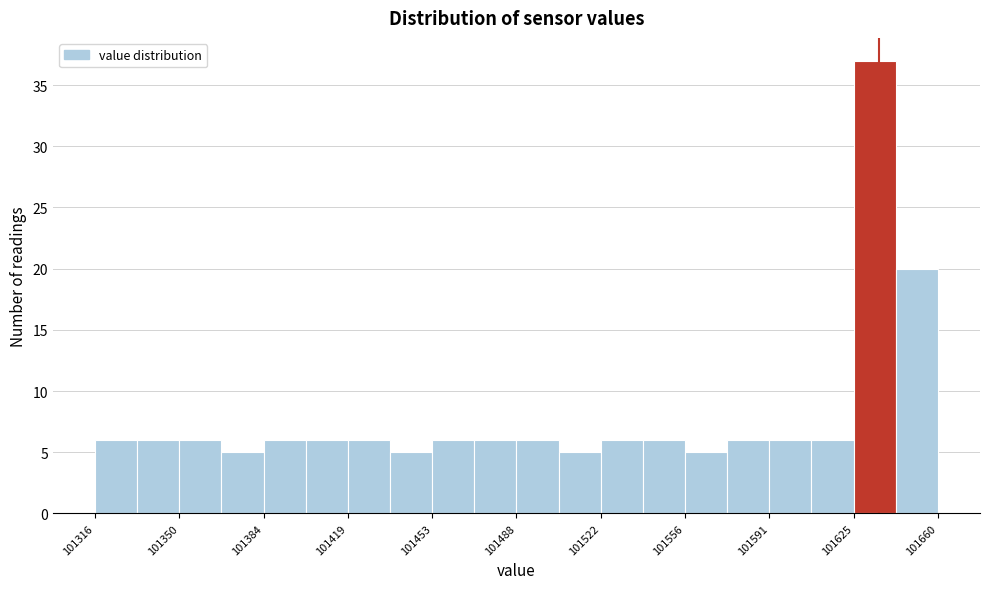

Around what value on the x-axis is the tallest bar? Give the approximate position of its centre, as read against the axis.

101635